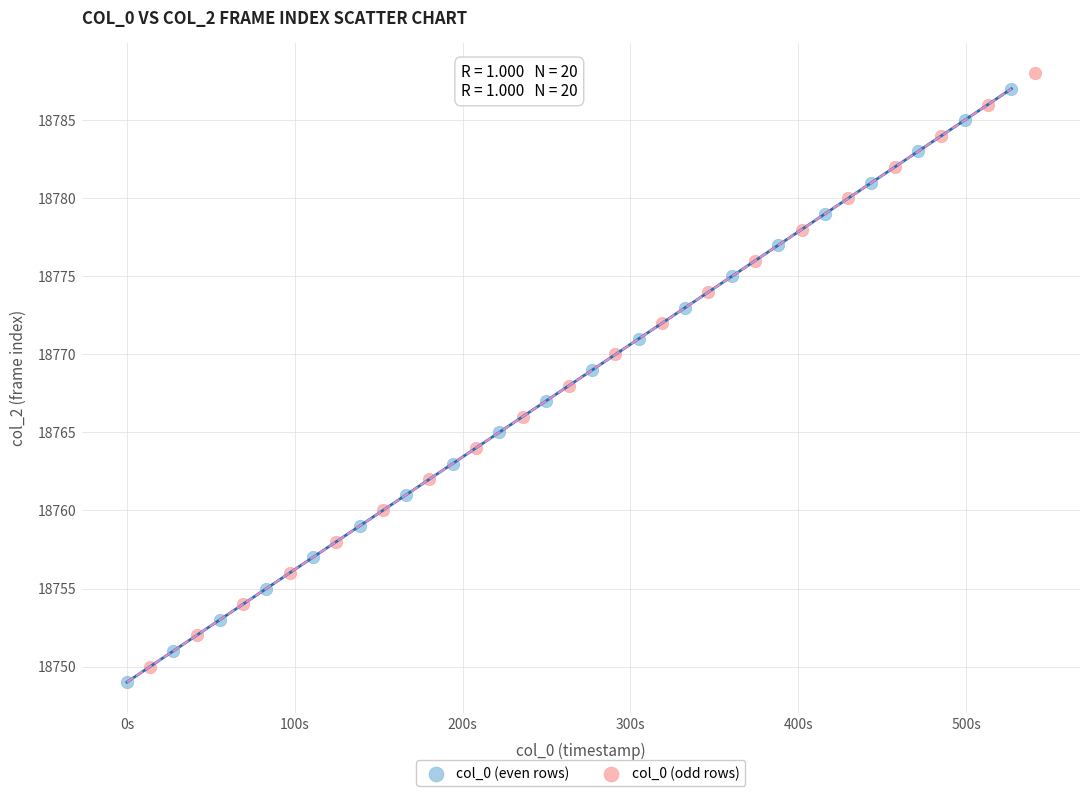

What are all the series names shown in the legend?

col_0 (even rows), col_0 (odd rows)